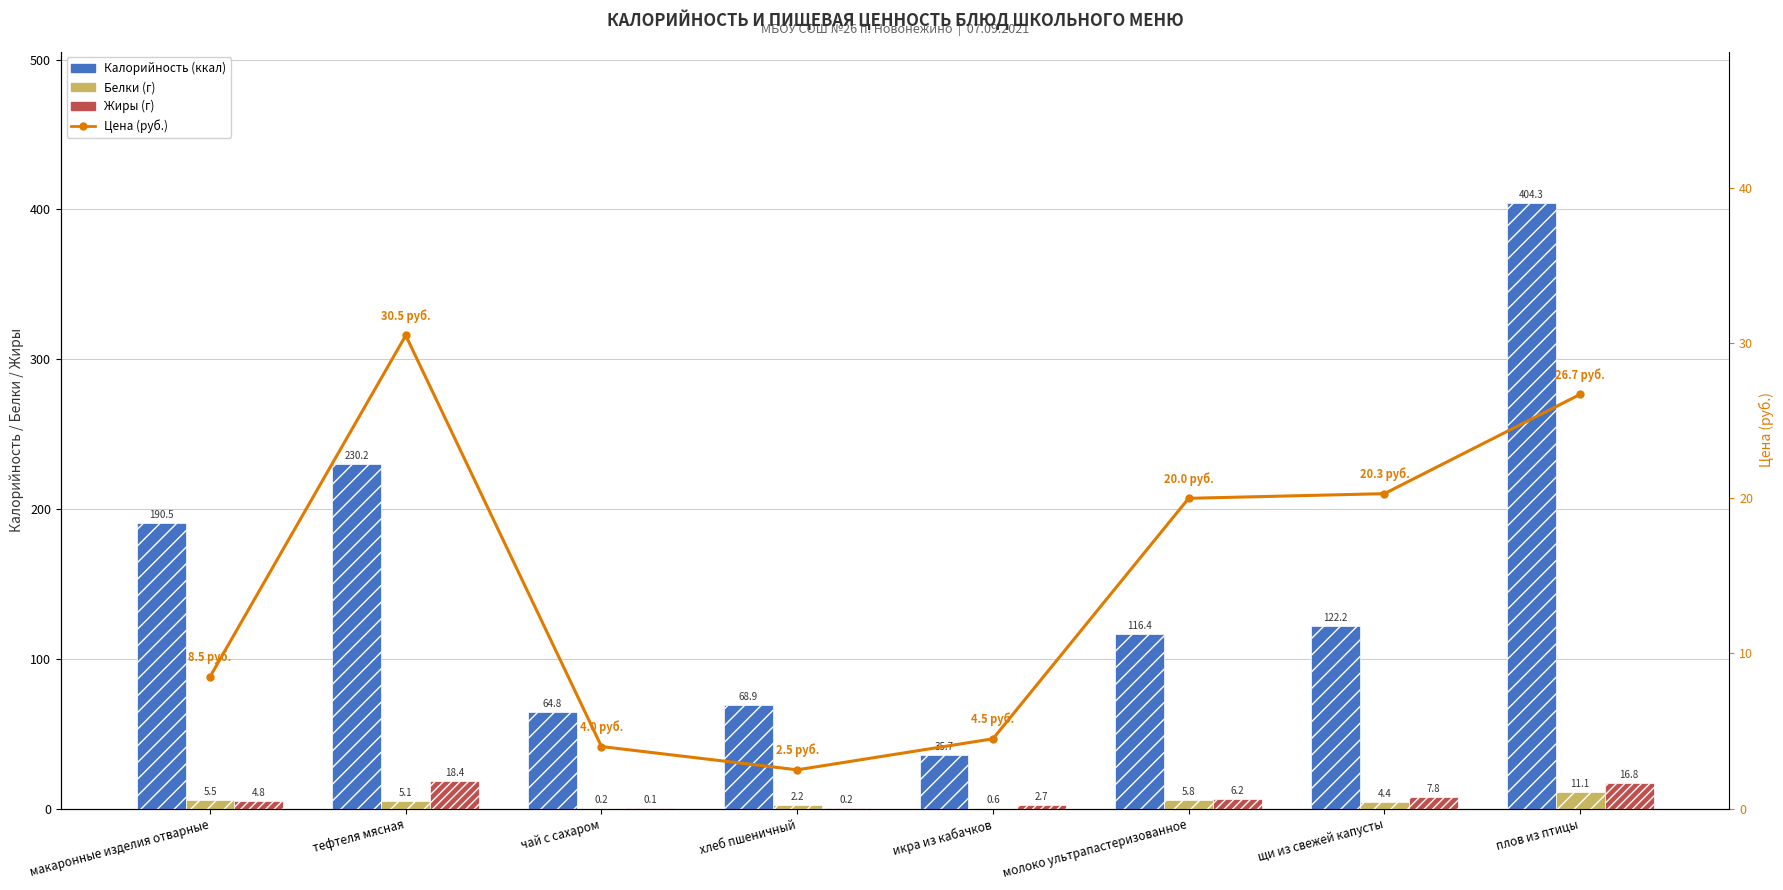

Is the value of Белки at плов из птицы greater than the value of Цена (руб.) at чай с сахаром?

Yes